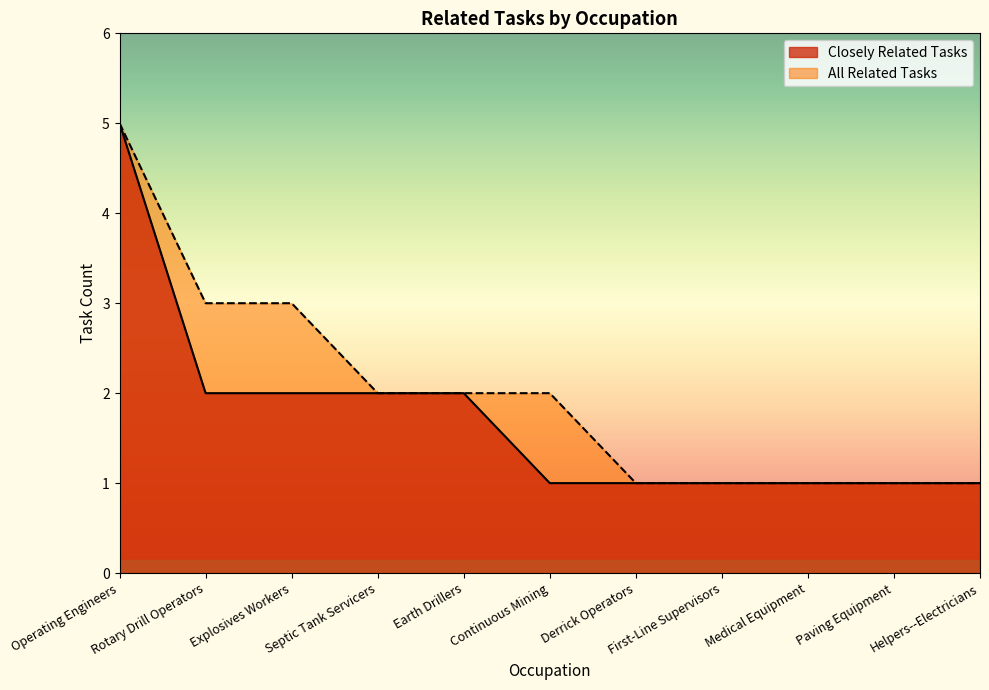

How many values in the All Related Tasks series are below 2?

5